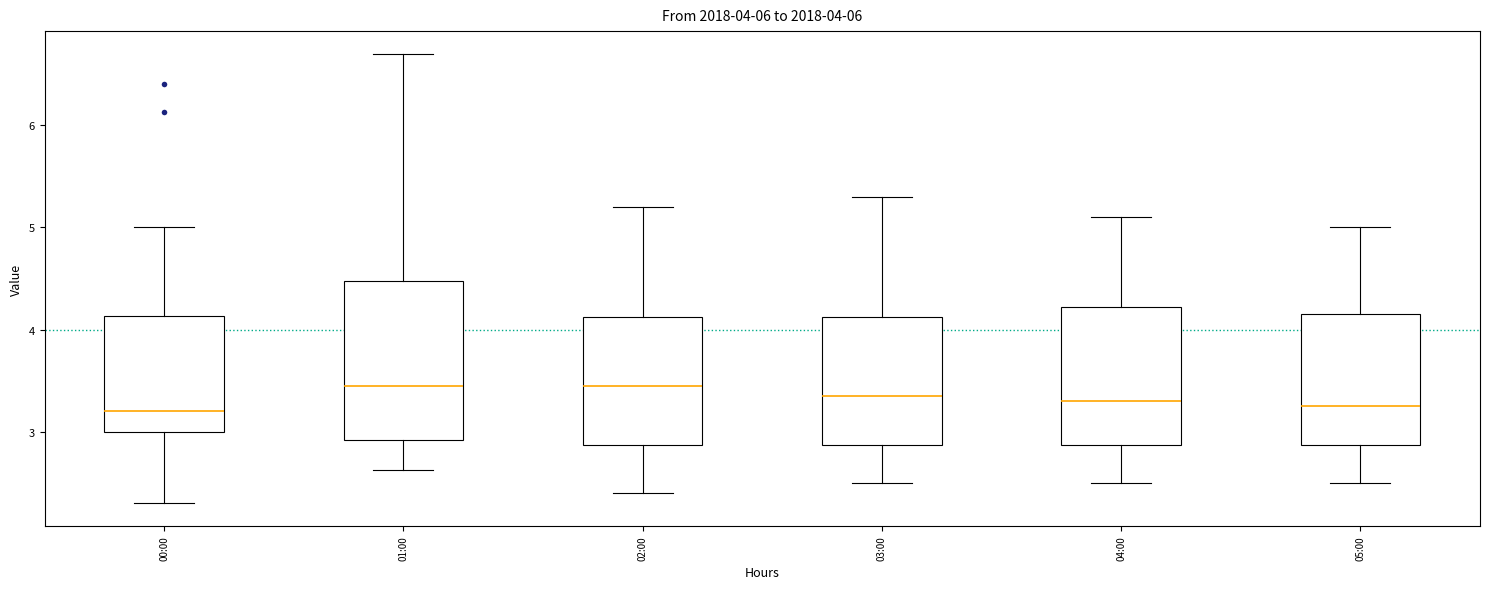

Which box is the tallest, from its lower edge to its upper edge?

01:00